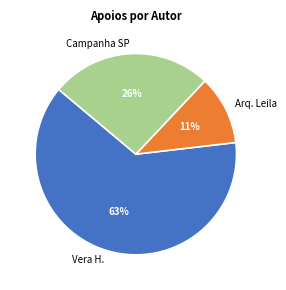

To the nearest percent, what is the average slice percentage?

33%